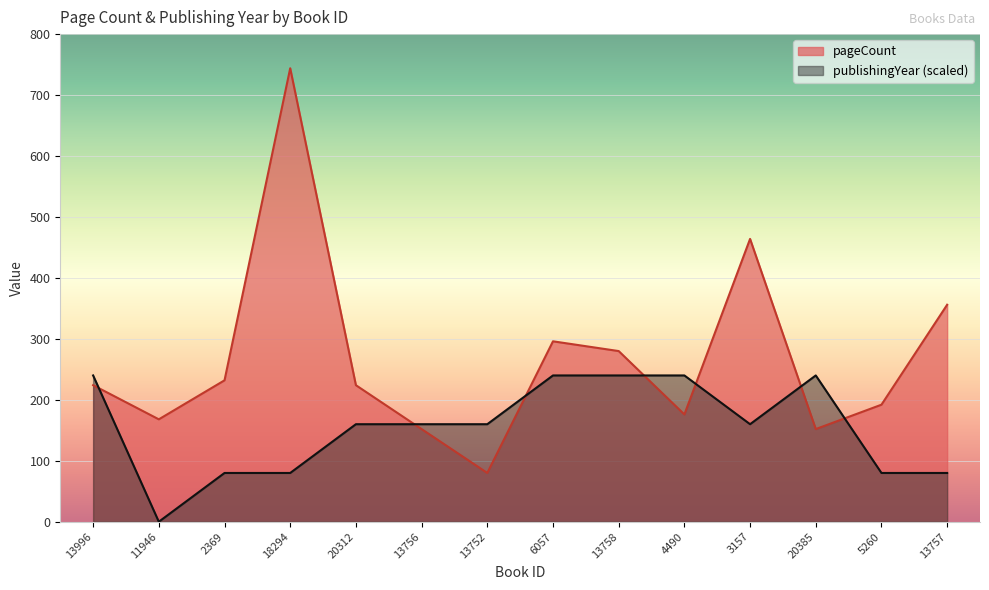

How many data points in pageCount are less than 224?

6